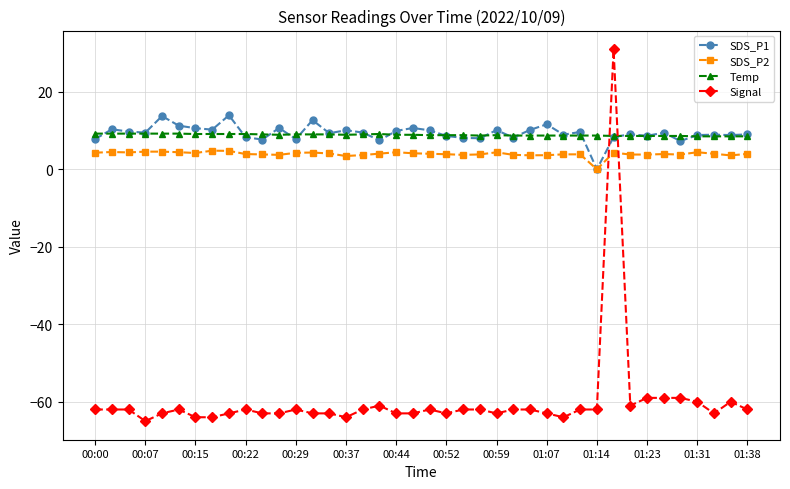

True or false: SDS_P1 and Signal cross at least once.

True